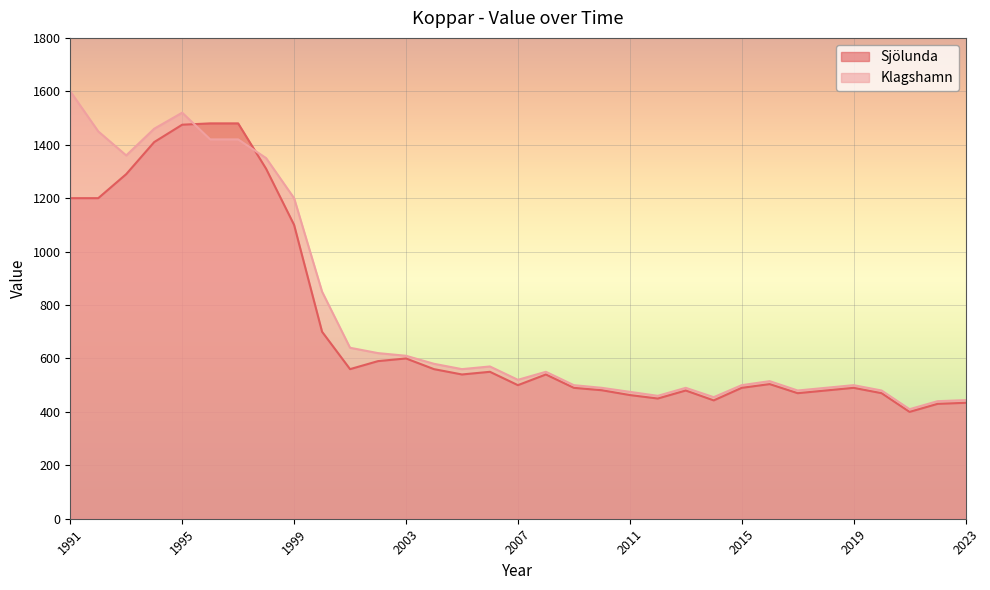

What is the difference between the Sjölunda values at 2003 and 2009?

110